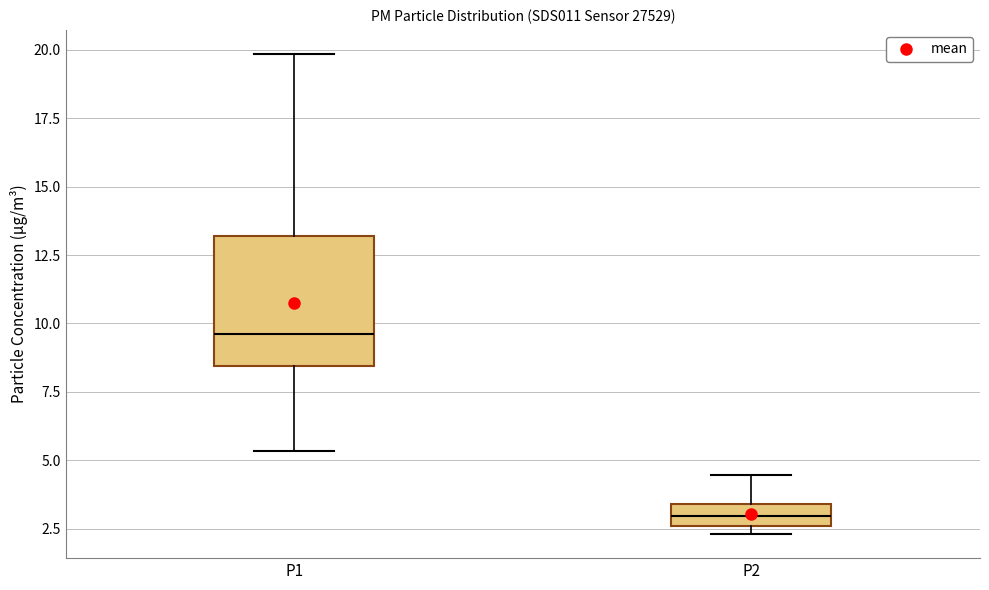

Reading left to right, read every box against the y-axis: the position of its median line, the range the box covers, and the ends of its whiskers. The values are not printed on the chart, so give them approximately, as read against the axis.

P1: median 9.5, box 8.5 to 13.0, whiskers 5.5 to 20.0
P2: median 3.0, box 2.5 to 3.5, whiskers 2.5 (just below the box's lower edge) to 4.5